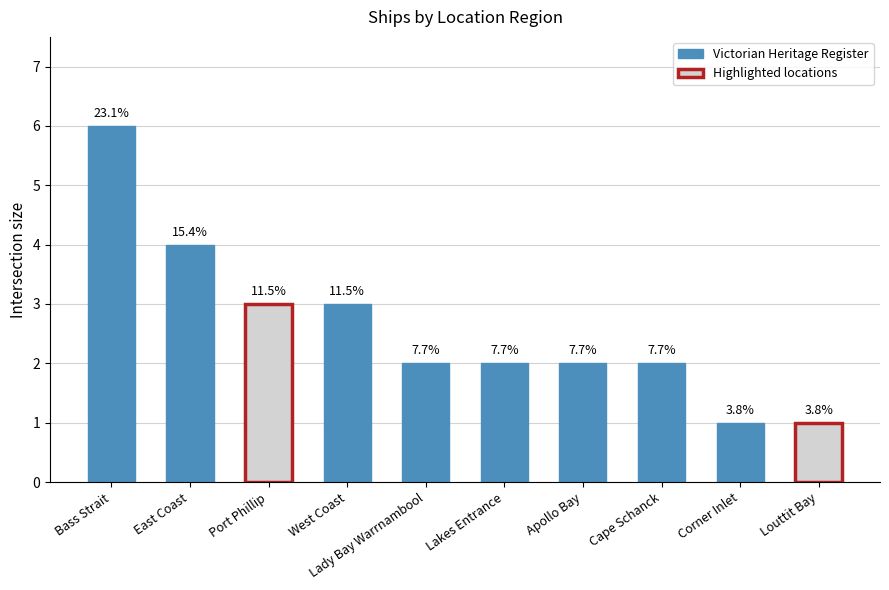

What is the approximate value at Apollo Bay?

2